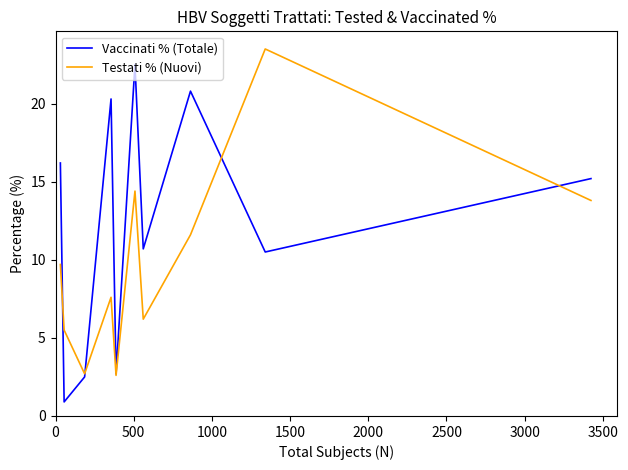

What is the average value of the Vaccinati % (Totale) series?

12.2